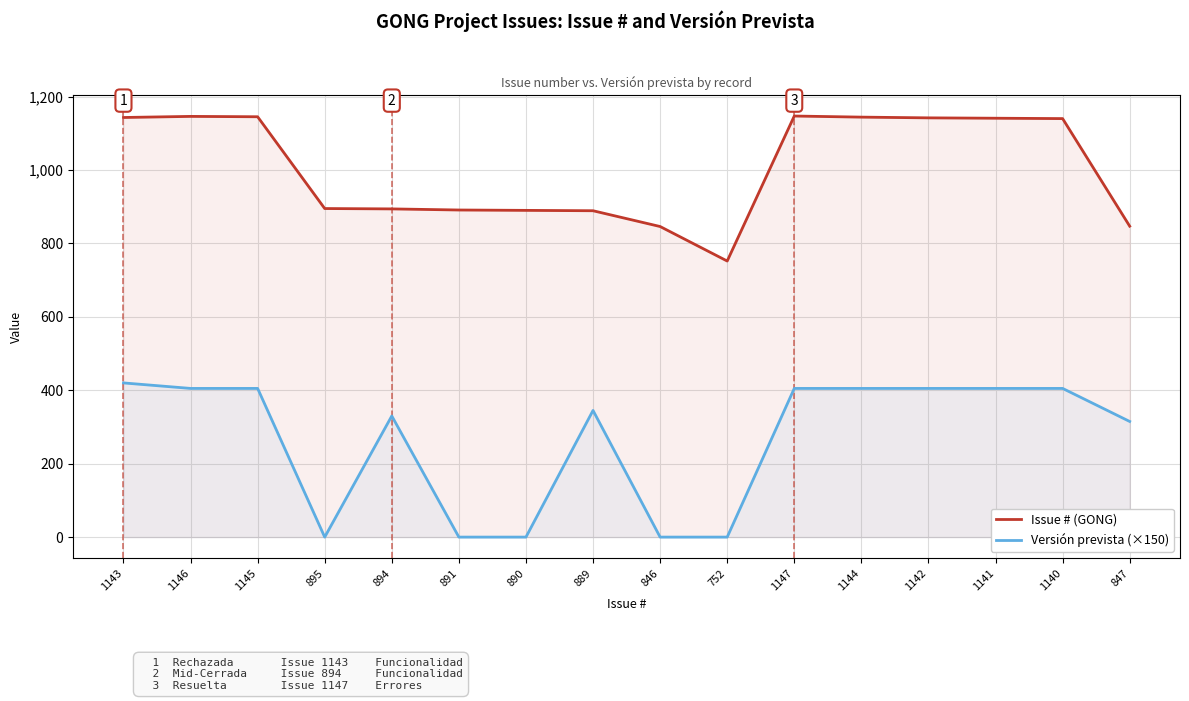

What are all the series names shown in the legend?

Issue # (GONG), Versión prevista (×150)